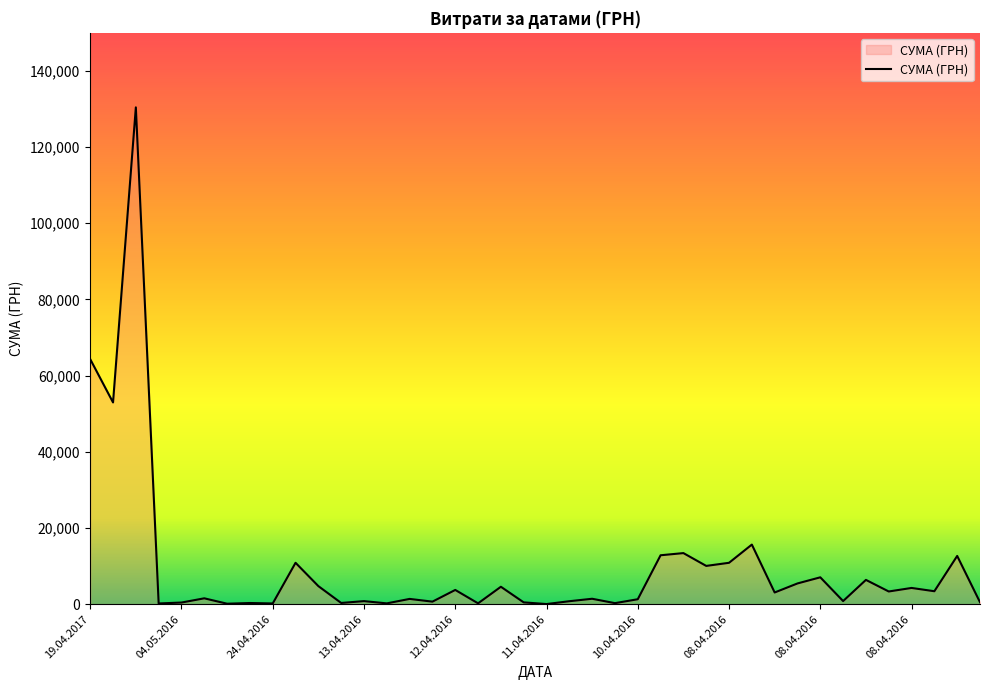

What is the difference between the maximum and minimum values?

130357.3